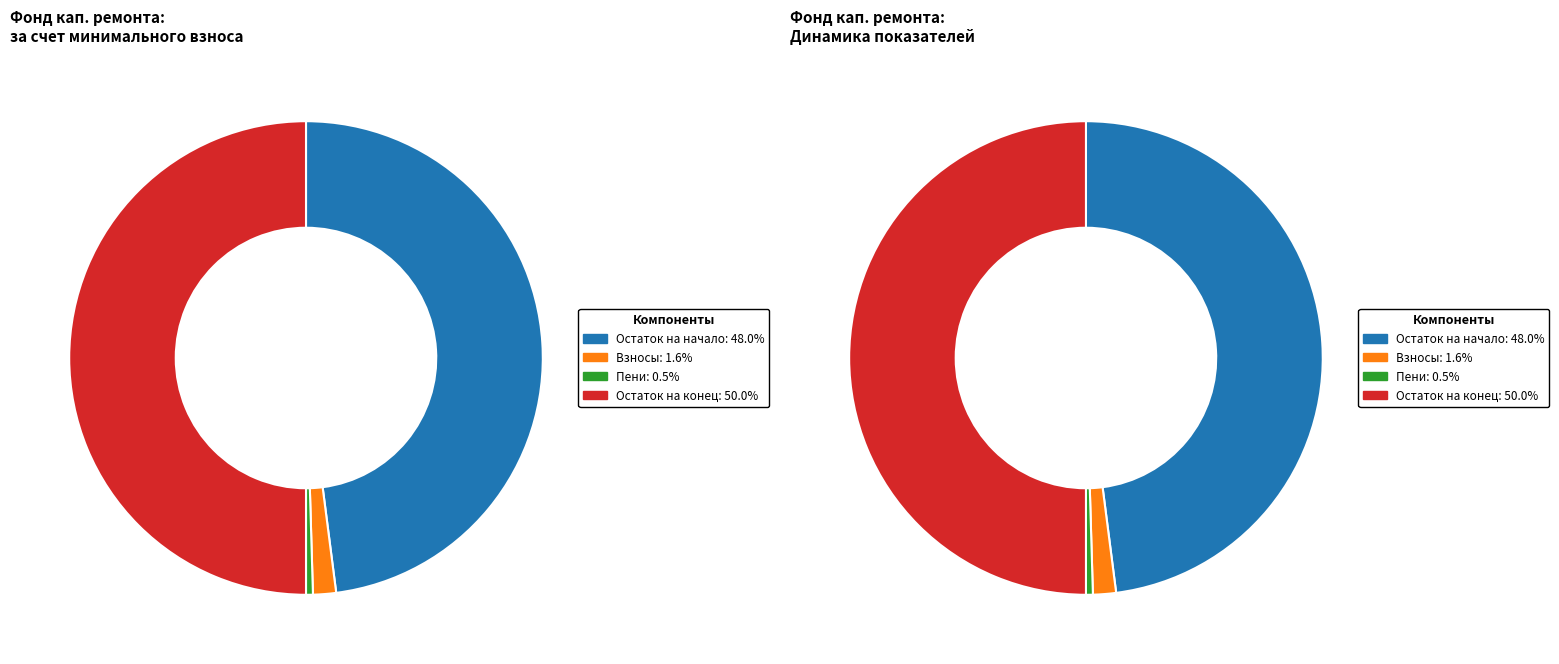

Which category has the biggest portion of the pie?

Остаток на конец периода